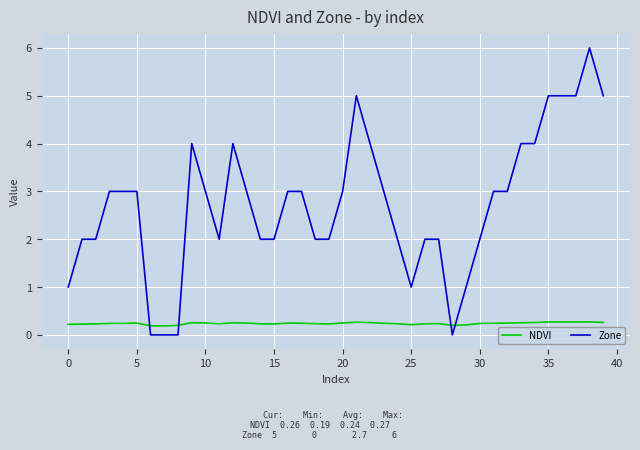

True or false: Zone has more than 1 interior local peaks.

True